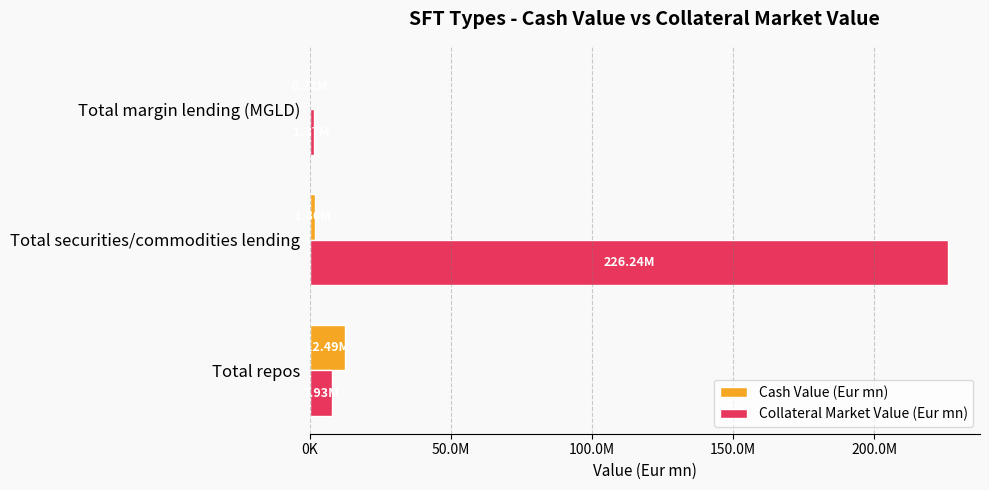

What is the maximum value shown in the chart?

226235513.5